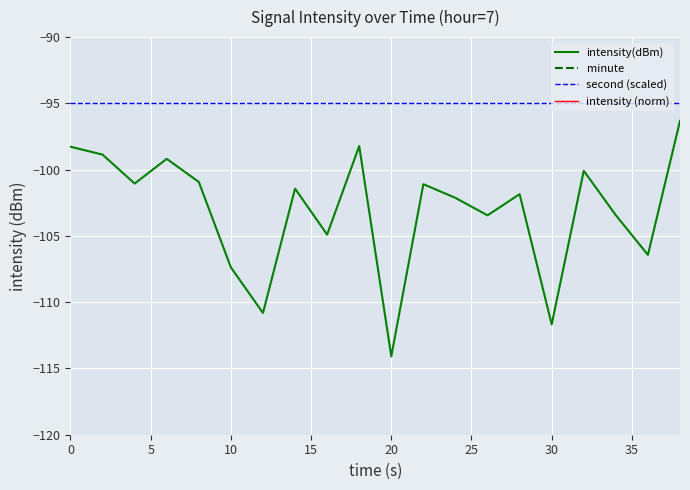

True or false: intensity (norm) and second (scaled) intersect in this chart.

False